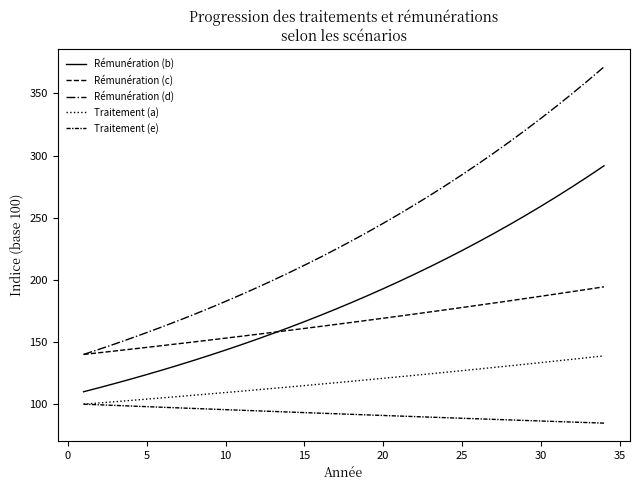

True or false: Rémunération (d) and Rémunération (c) intersect in this chart.

False